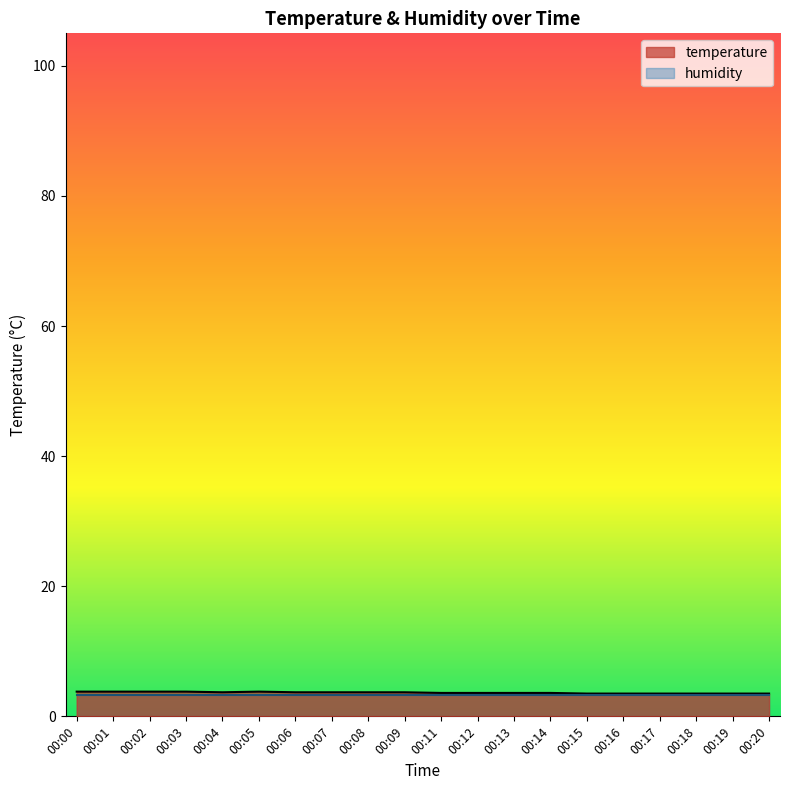

Reading right to left, list all the values displayed in this chart.

00:20=3.5	00:19=3.5	00:18=3.5	00:17=3.5	00:16=3.5	00:15=3.5	00:14=3.6	00:13=3.6	00:12=3.6	00:11=3.6	00:09=3.7	00:08=3.7	00:07=3.7	00:06=3.7	00:05=3.8	00:04=3.7	00:03=3.8	00:02=3.8	00:01=3.8	00:00=3.8